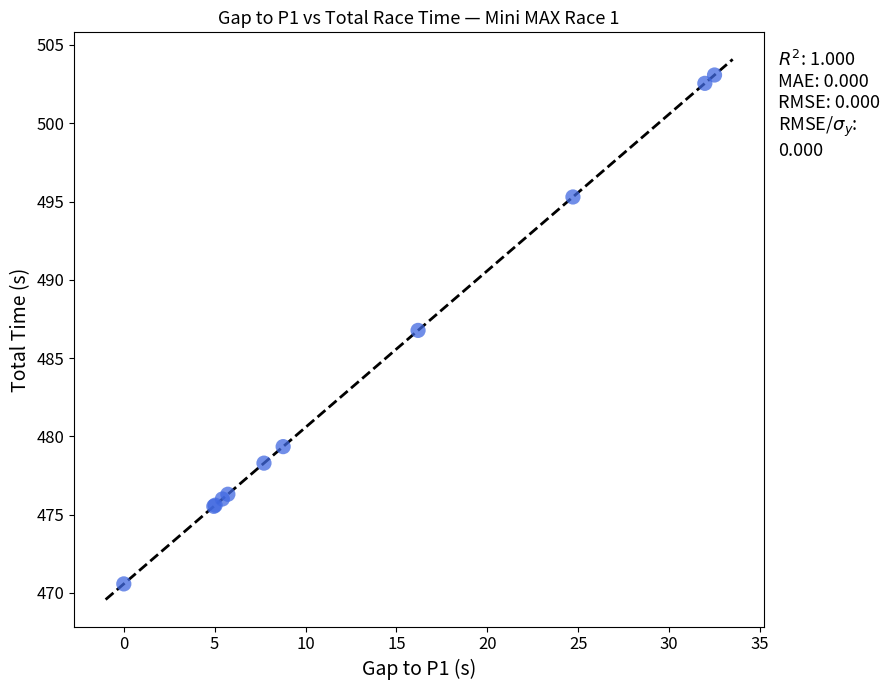

What Y value in the scatter plot is closest to 486?

486.8